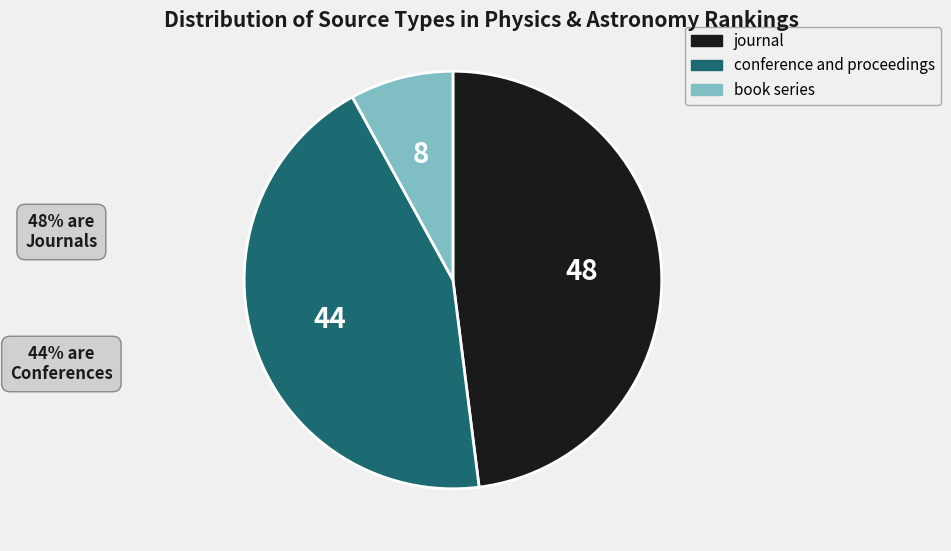

Which category has the smallest portion of the pie?

book series